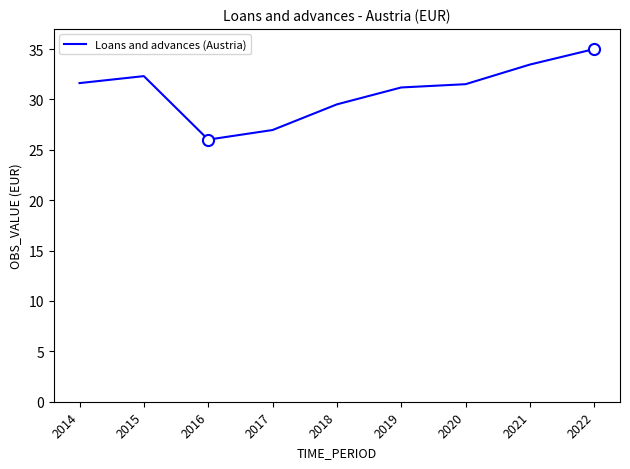

What is the maximum value shown in the chart?

35.0